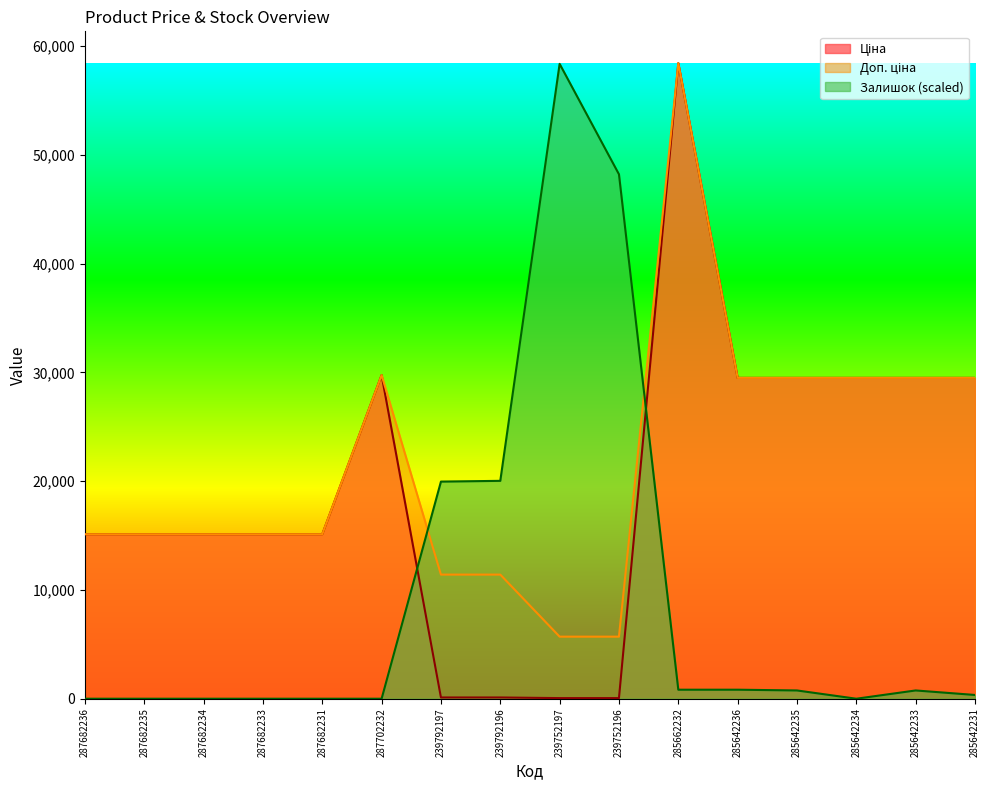

What is the label of the 13th point from the right?

287682233